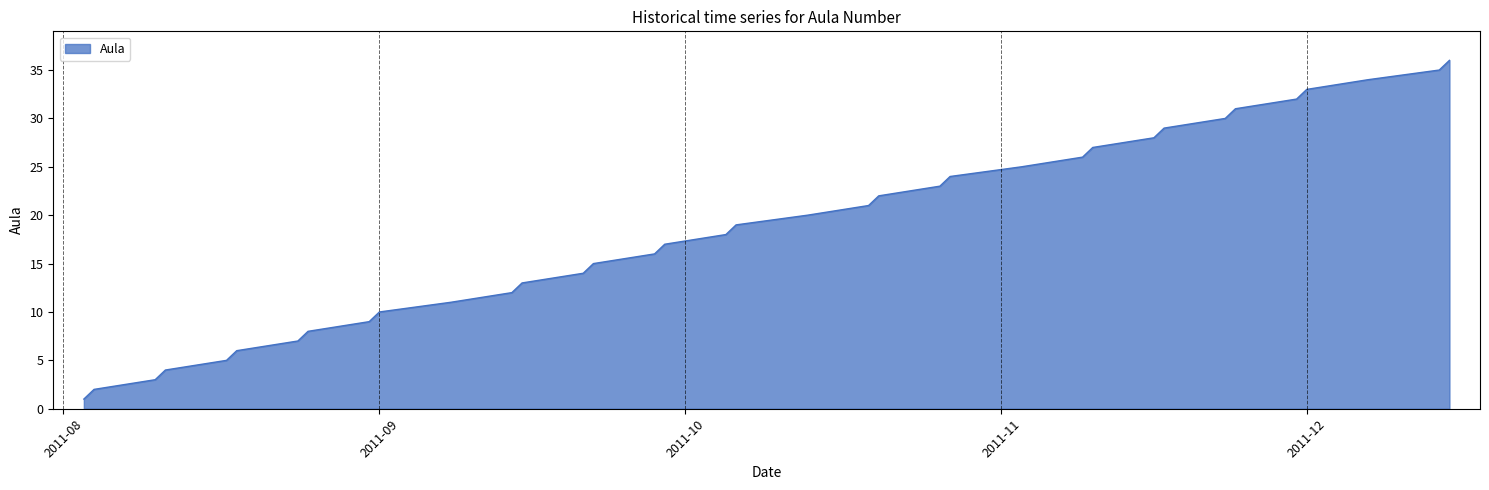

What is the greatest value displayed?

36